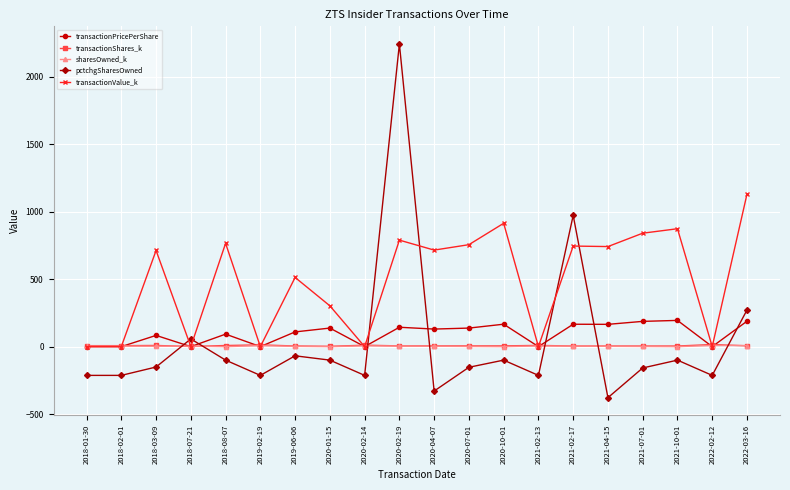

What is the minimum value shown in the chart?

-378.0